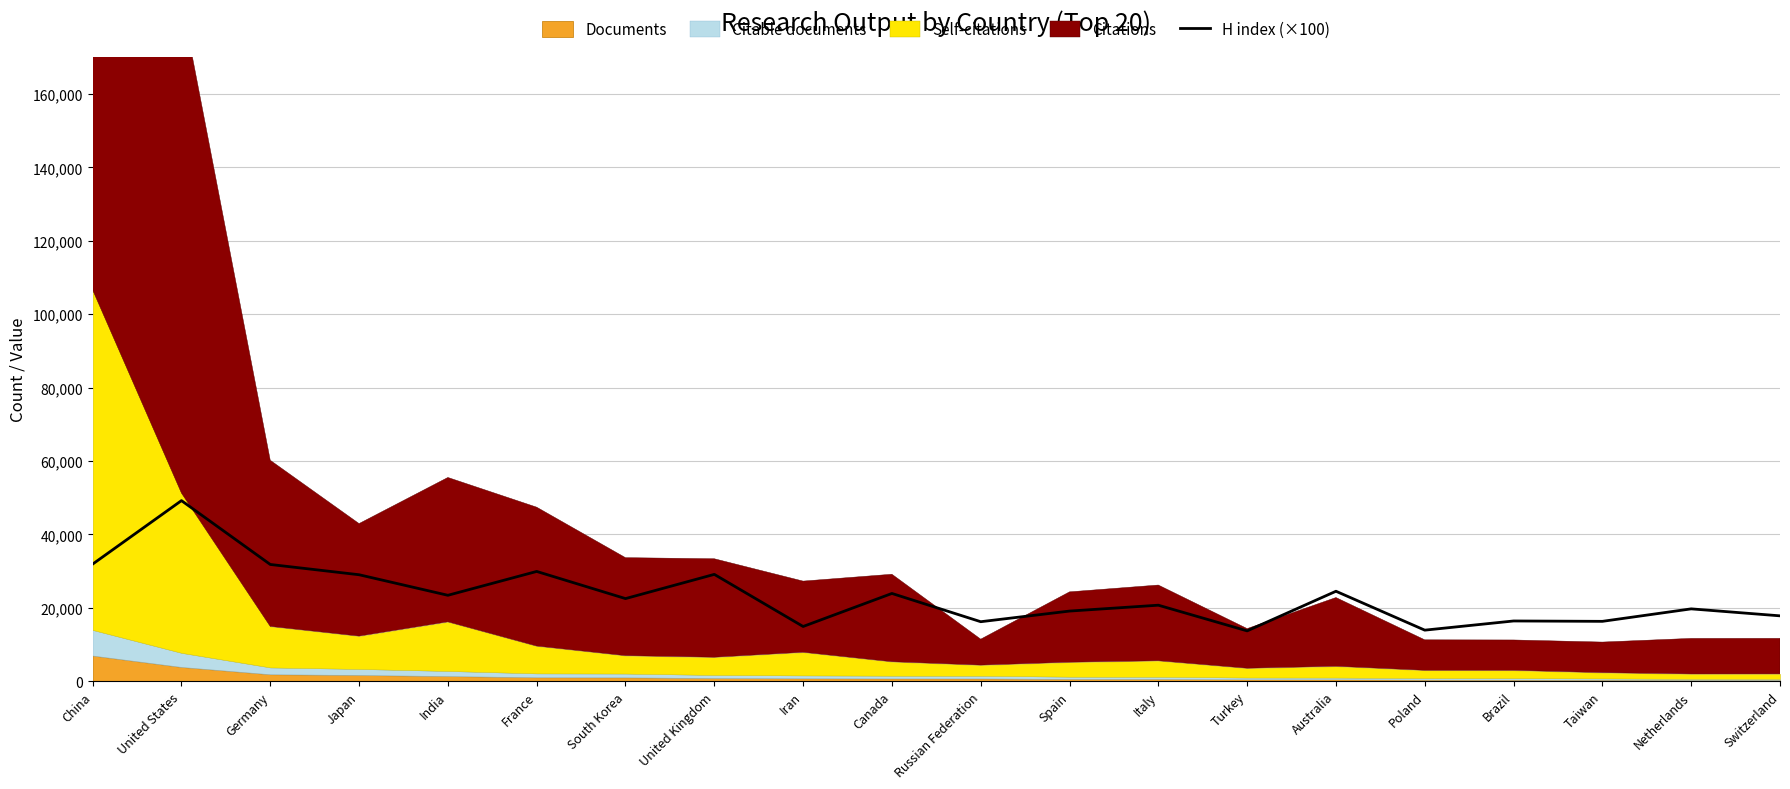

The value of H index (×100) at Iran is 14900. True or false?

True